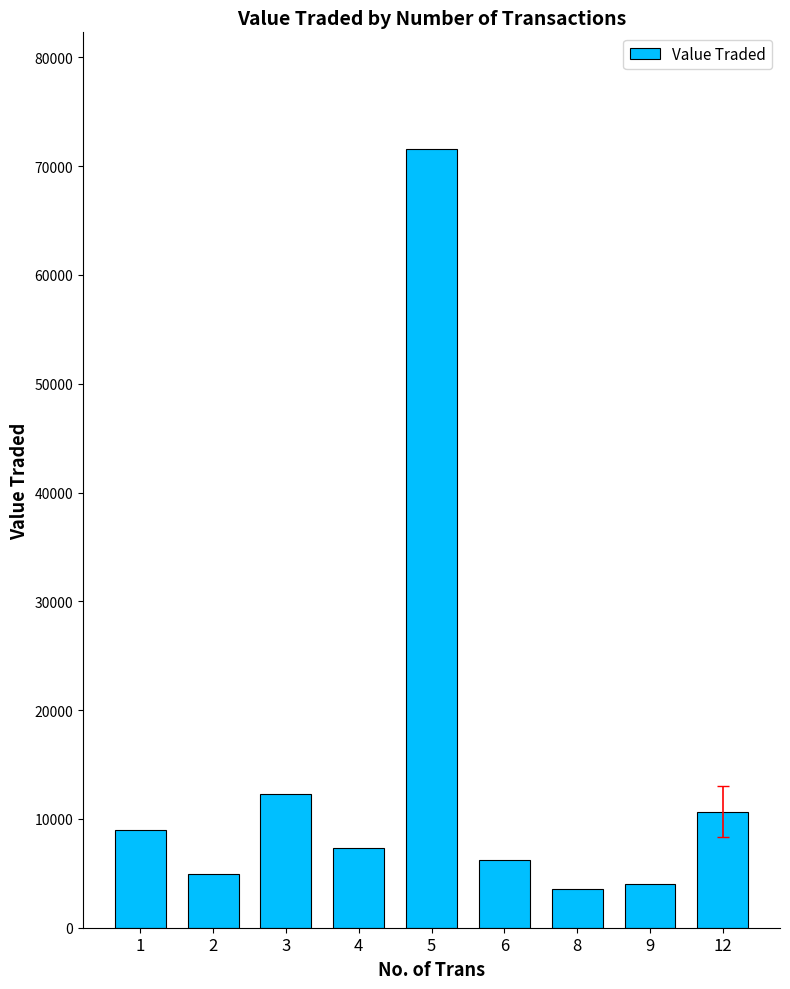

What is the sum of all values?

129562